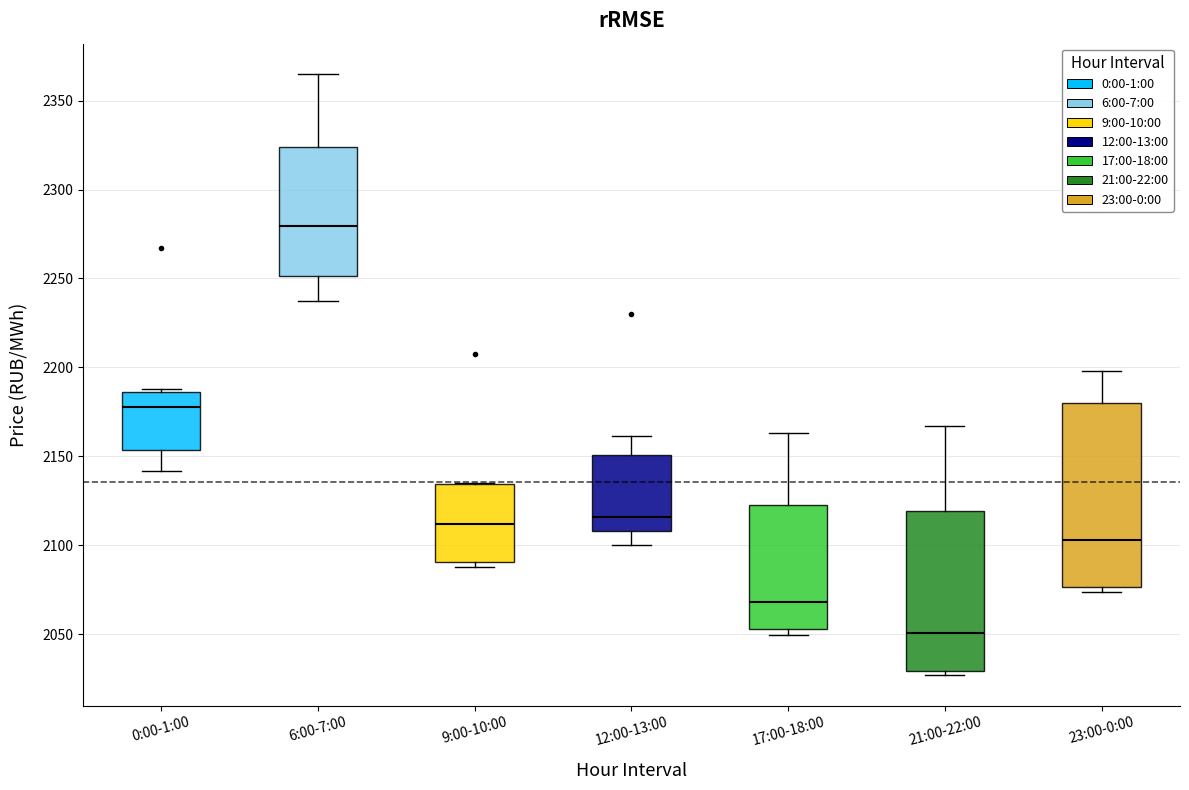

Which box is the tallest, from its lower edge to its upper edge?

23:00-0:00